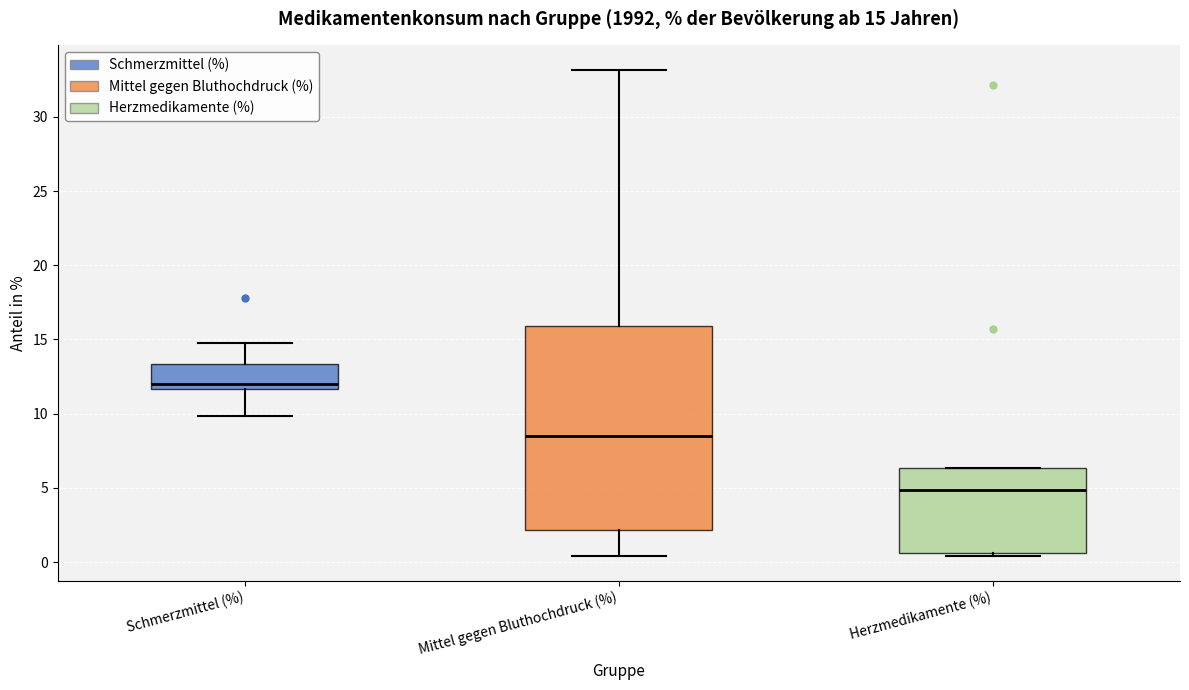

Which box's median line is the highest?

Schmerzmittel (%)